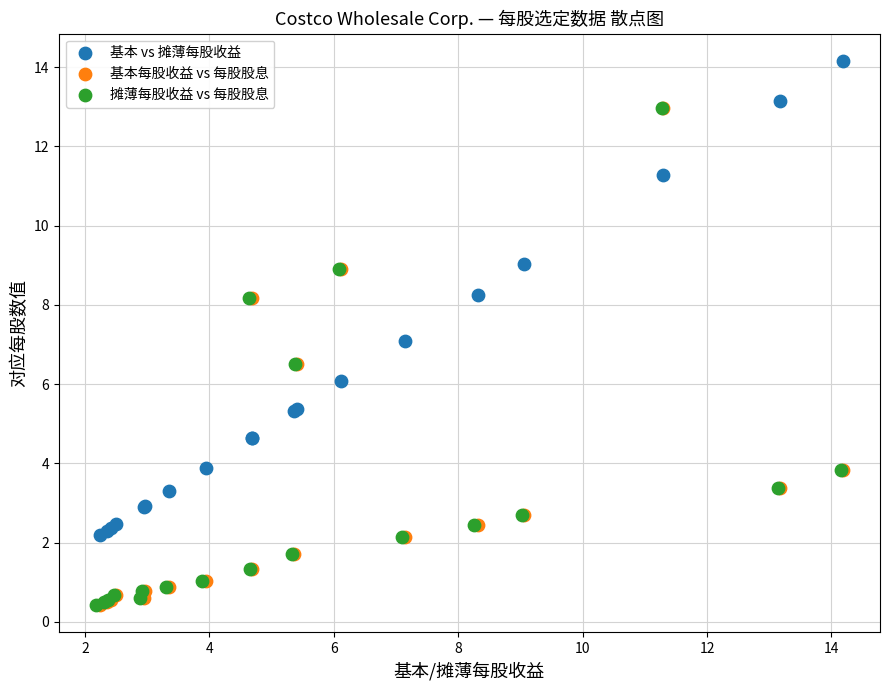

Which series contains the highest Y value?

基本 vs 摊薄每股收益